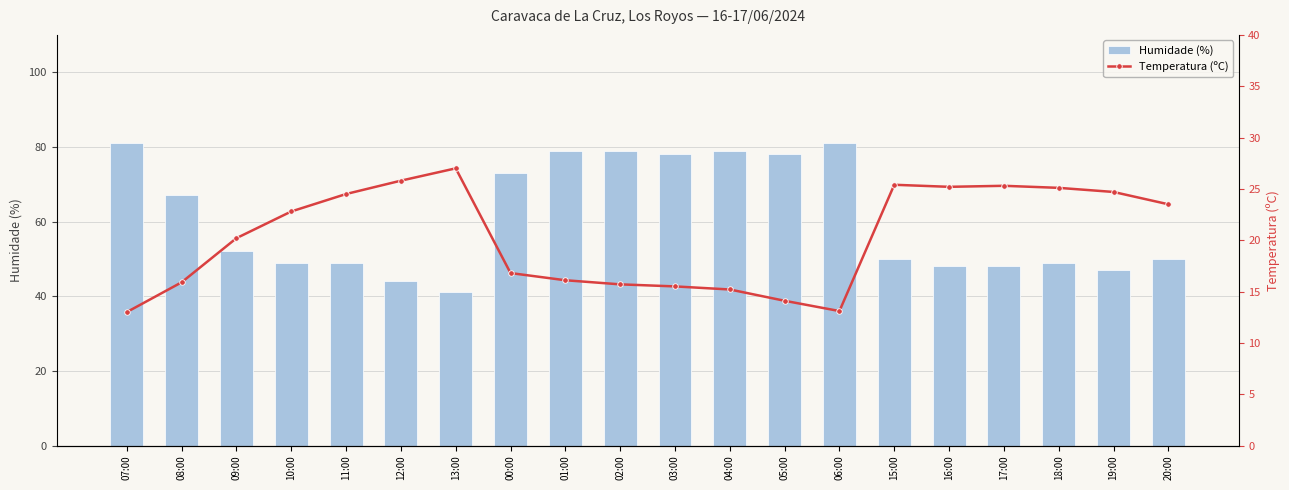

The value of Humidade (%) at 02:00 is 38.3. True or false?

False